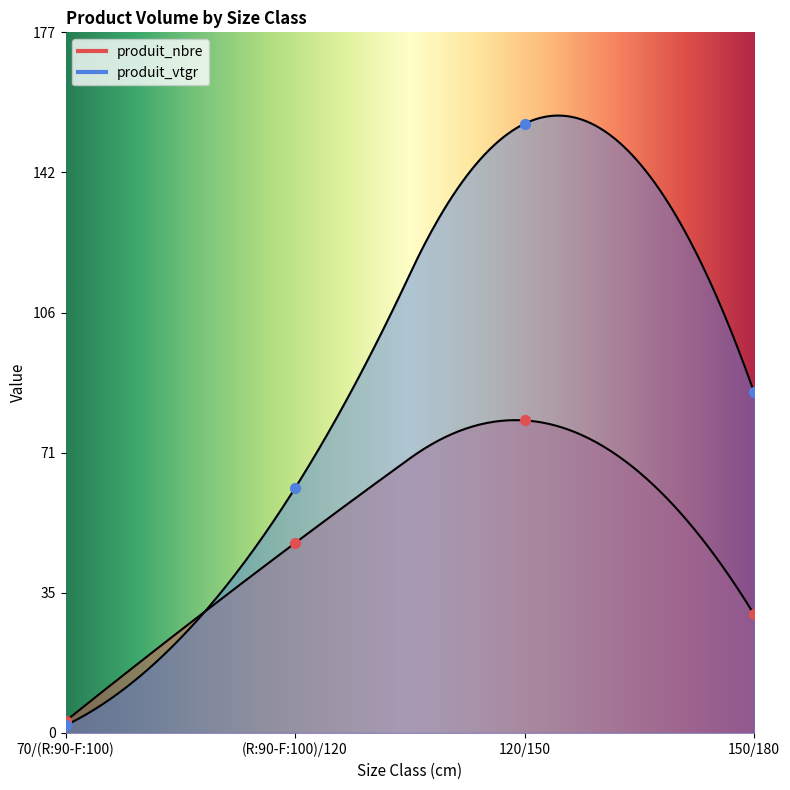

Which series has the largest total across all categories?

produit_vtgr